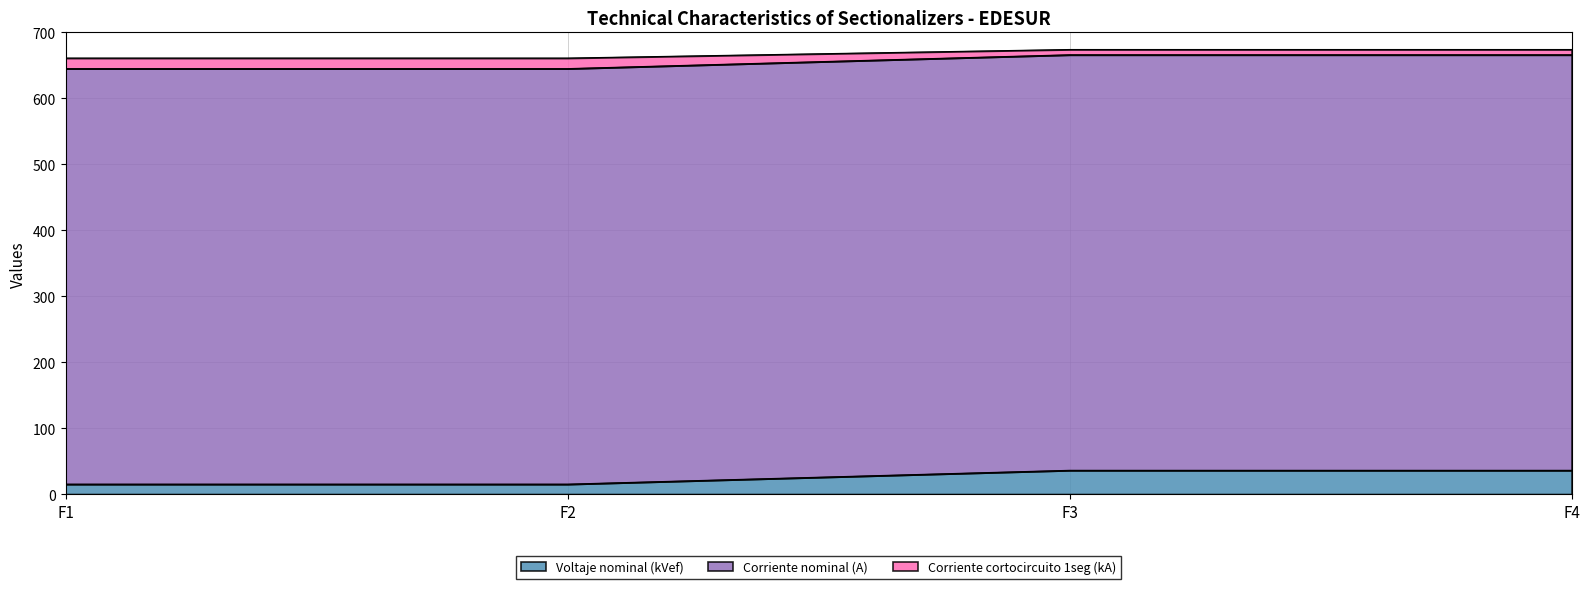

True or false: Voltaje nominal (kVef) has more than 0 points higher than both neighbors.

False